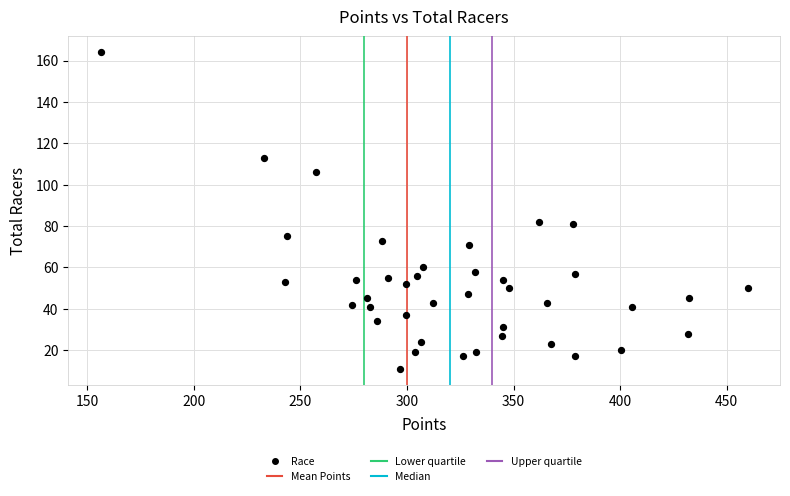

What is the range of Y values (max minus min)?

153